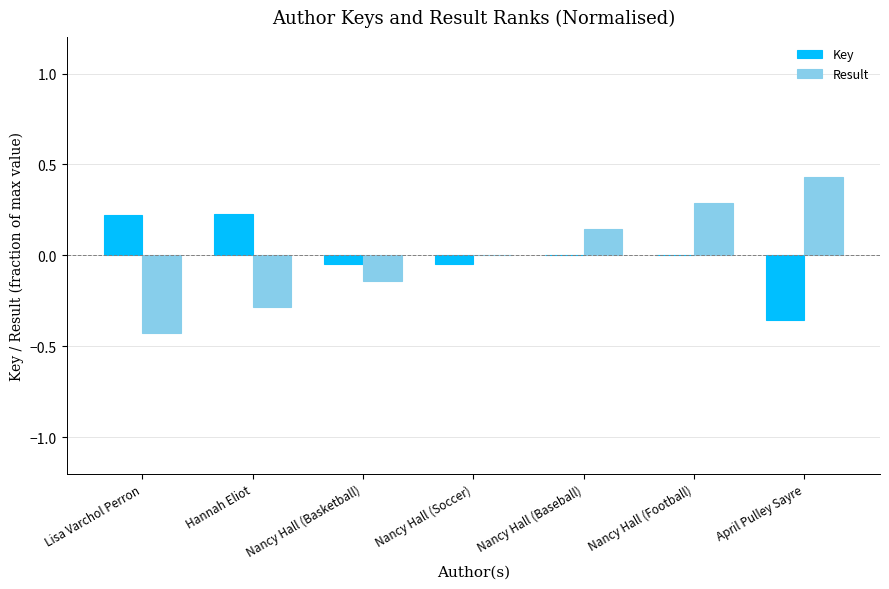

True or false: Key has a value of 0.2 at Lisa Varchol Perron.

True